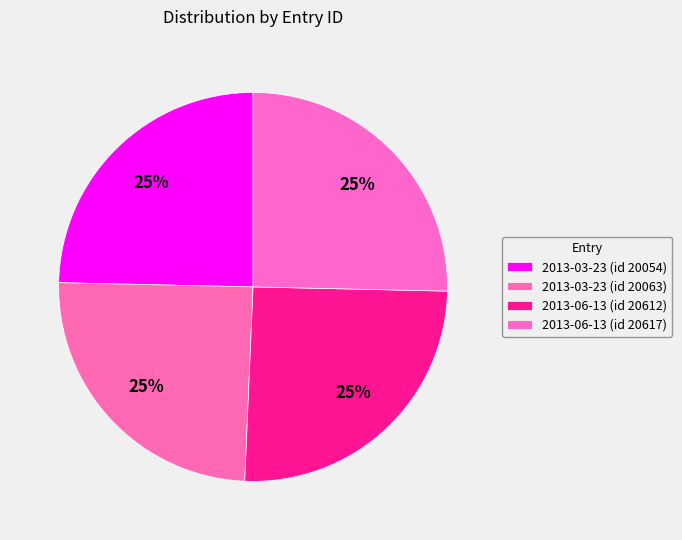

Is it true that 2013-03-23 (id 20063) is 25% of the pie?

True